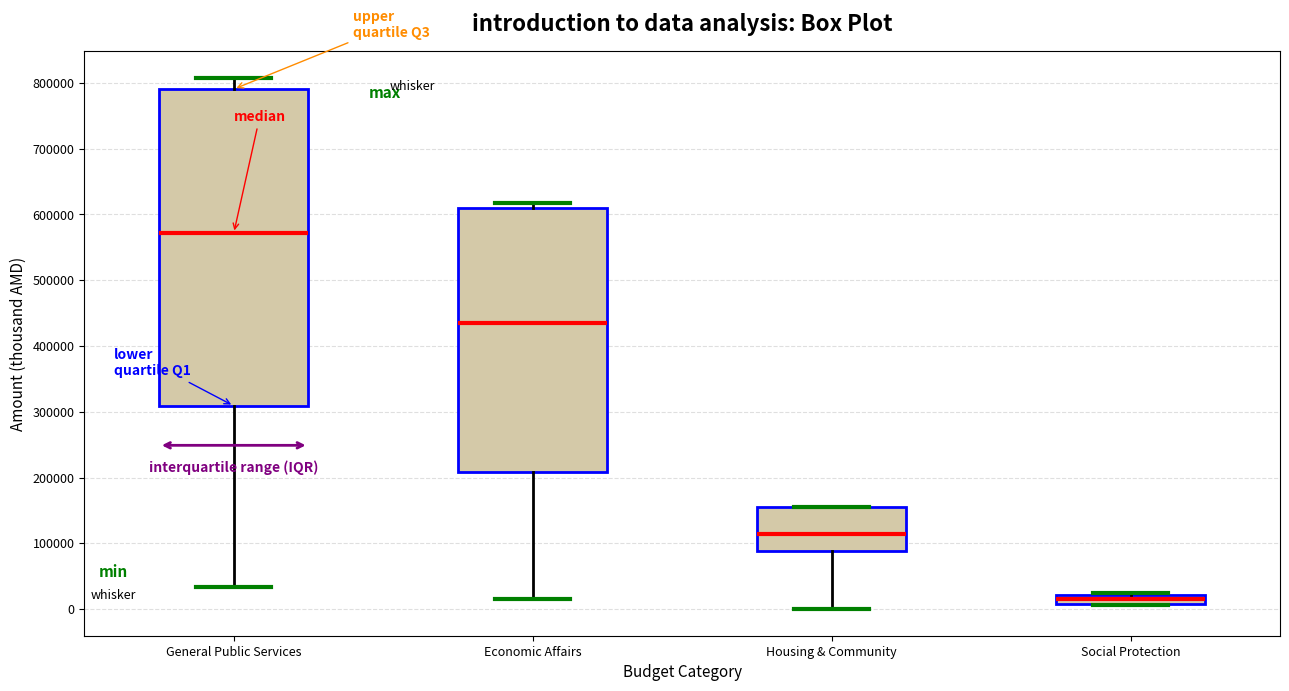

Which box's median line is the lowest?

Social Protection